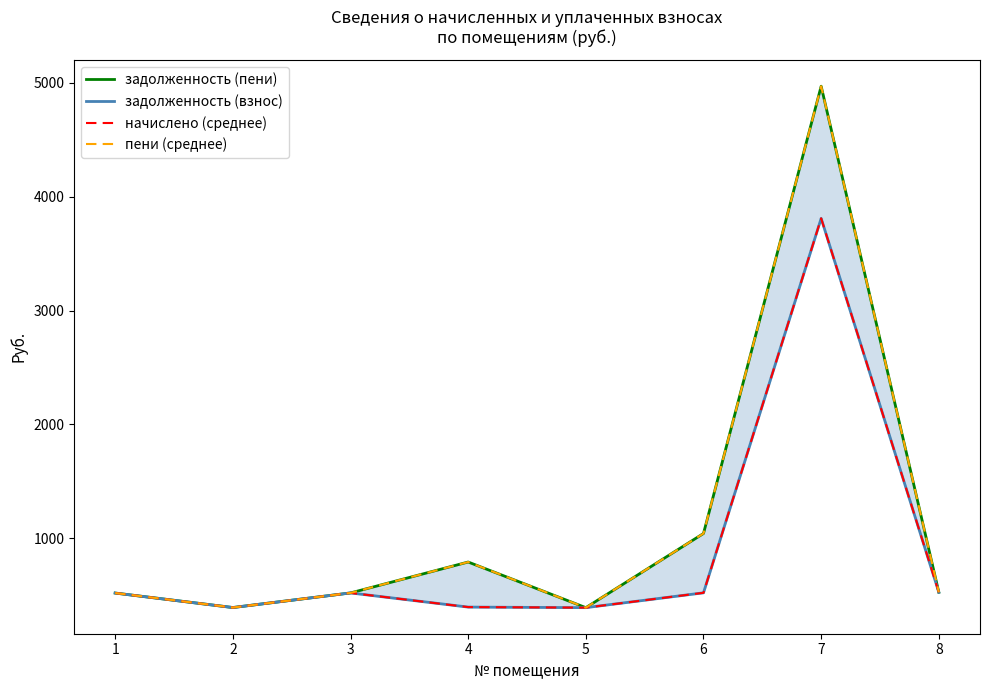

Reading right to left, what are all the values shown in this chart?

задолженность (пени): 526.1	4970.1	1042.3	390.9	791.6	520.1	391.8	519.2
задолженность (взнос): 526.1	3809.4	521.1	390.9	395.8	520.1	391.8	519.2
начислено (среднее): 526.1	3809.4	521.1	390.9	395.8	520.1	391.8	519.2
пени (среднее): 526.1	4970.1	1042.3	390.9	791.6	520.1	391.8	519.2